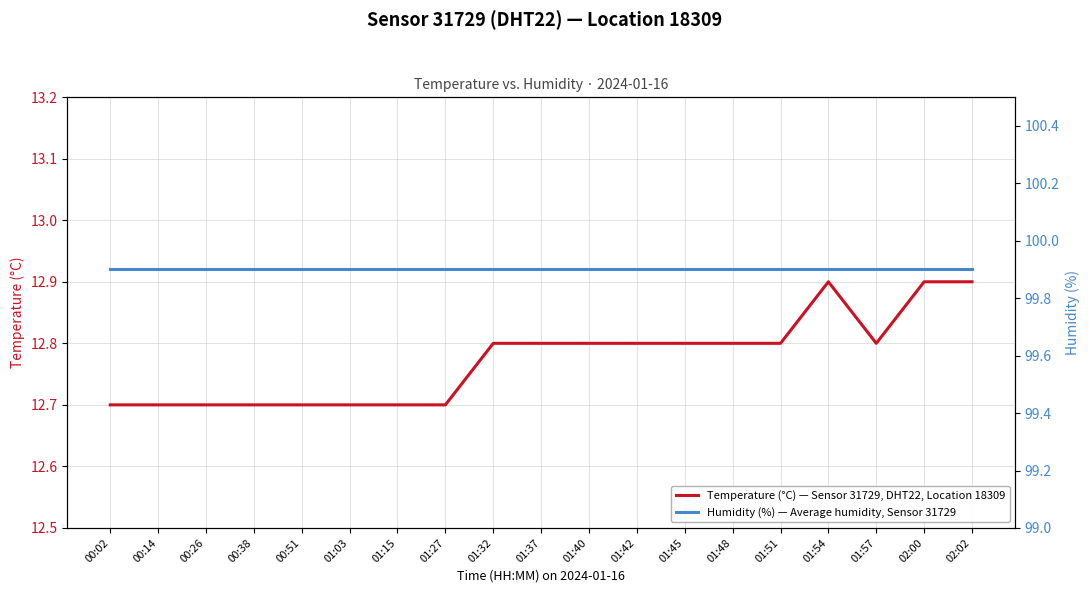

True or false: Humidity (%) — Average humidity, Sensor 31729 and Temperature (°C) — Sensor 31729, DHT22, Location 18309 intersect in this chart.

False